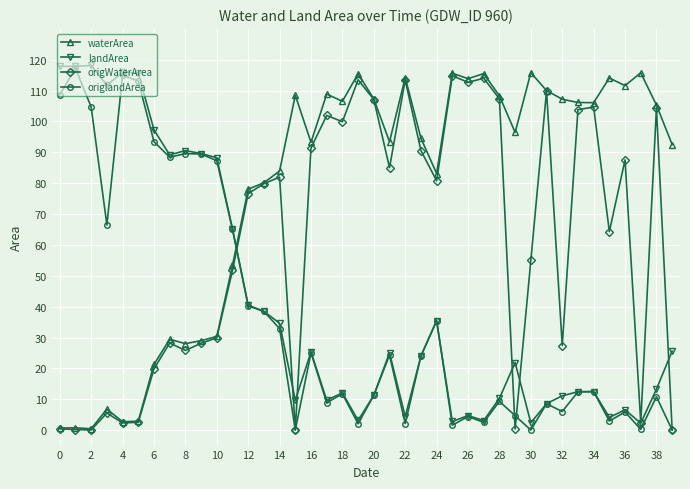

What is the value of the waterArea point at the 13th from the left?

78.1